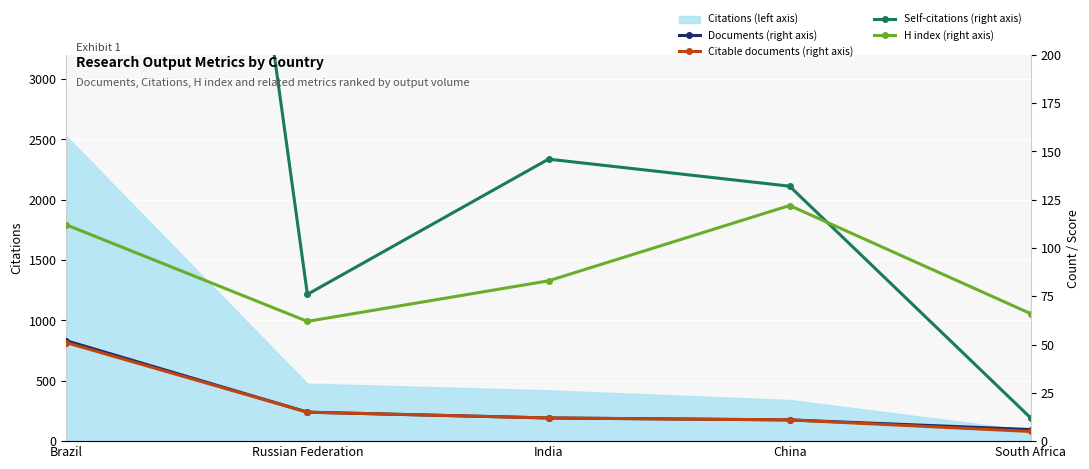

True or false: Documents (right axis) and Self-citations (right axis) intersect in this chart.

False